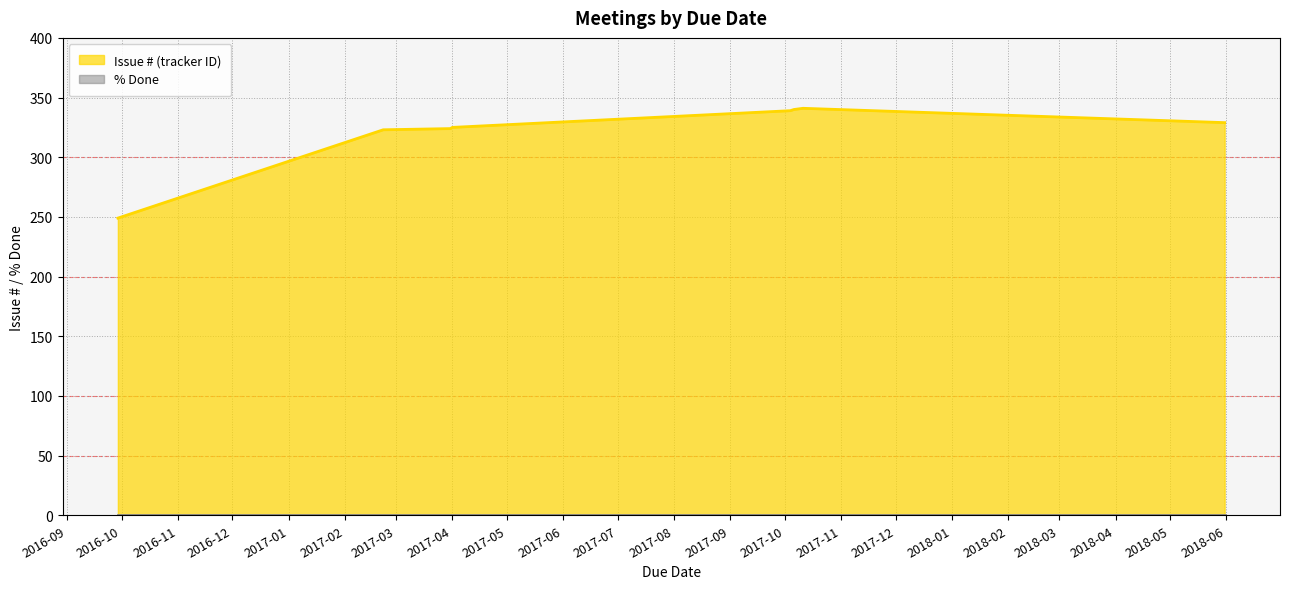

What is the change in value from 2017-03-31 to 2018-05-31?

+5